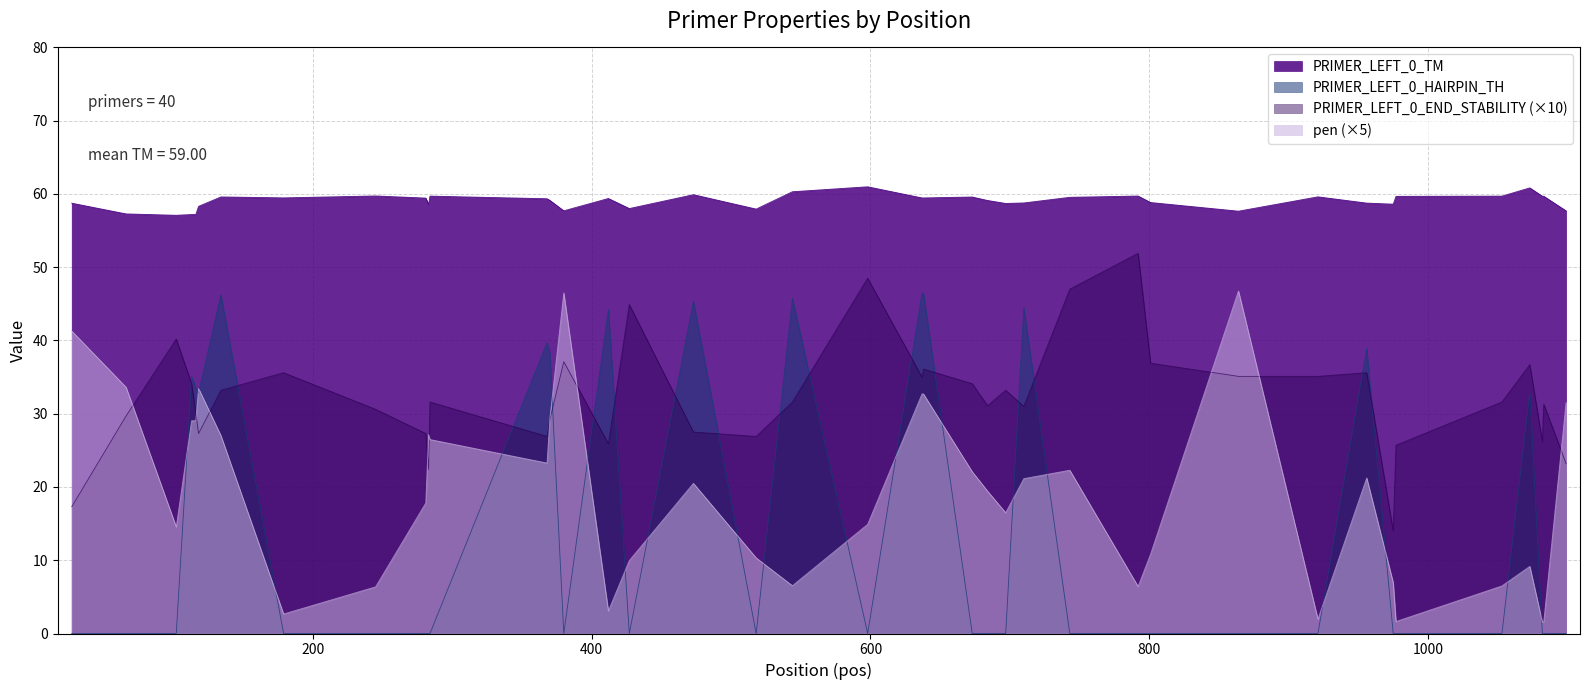

Reading right to left, what are all the values shown in this chart?

pen: 1099=31.5	1083=1.6	1082=1.6	1073=9.2	1053=6.5	977=1.6	975=7.0	956=21.2	921=2.0	864=46.8	801=10.9	792=6.4	743=22.3	710=21.1	697=16.5	684=19.4	673=22.1	638=32.7	637=32.7	598=14.9	544=6.5	518=10.3	473=20.5	427=10.0	412=3.1	380=46.5	370=29.4	368=23.3	284=26.5	283=27.2	281=17.8	245=6.4	179=2.7	134=27.0	118=33.4	116=29.0	113=29.0	102=14.6	66=33.6	27=41.3
PRIMER_LEFT_0_TM: 1099=57.7	1083=59.7	1082=59.7	1073=60.8	1053=59.7	977=59.7	975=58.6	956=58.8	921=59.6	864=57.6	801=58.8	792=59.7	743=59.5	710=58.8	697=58.7	684=59.1	673=59.6	638=59.5	637=59.5	598=61.0	544=60.3	518=57.9	473=59.9	427=58.0	412=59.4	380=57.7	370=59.1	368=59.3	284=59.7	283=58.6	281=59.4	245=59.7	179=59.5	134=59.6	118=58.3	116=57.2	113=57.2	102=57.1	66=57.3	27=58.7
PRIMER_LEFT_0_END_STABILITY: 1099=23.2	1083=31.3	1082=26.2	1073=36.7	1053=31.6	977=25.7	975=14.0	956=35.6	921=35.1	864=35.1	801=36.9	792=51.9	743=47.0	710=31.0	697=33.2	684=31.1	673=34.1	638=36.1	637=35.0	598=48.5	544=31.6	518=26.9	473=27.5	427=44.9	412=25.9	380=37.1	370=29.2	368=26.9	284=31.6	283=22.4	281=27.3	245=30.6	179=35.6	134=33.2	118=27.3	116=30.1	113=34.1	102=40.2	66=29.7	27=17.3
PRIMER_LEFT_0_HAIRPIN_TH: 1099=0.0	1083=0.0	1082=0.0	1073=32.9	1053=0.0	977=0.0	975=0.0	956=38.9	921=0.0	864=0.0	801=0.0	792=0.0	743=0.0	710=44.5	697=0.0	684=0.0	673=0.0	638=46.5	637=46.5	598=0.0	544=45.7	518=0.0	473=45.4	427=0.0	412=44.2	380=0.0	370=38.4	368=39.7	284=0.0	283=0.0	281=0.0	245=0.0	179=0.0	134=46.2	118=32.8	116=33.5	113=35.1	102=0.0	66=0.0	27=0.0